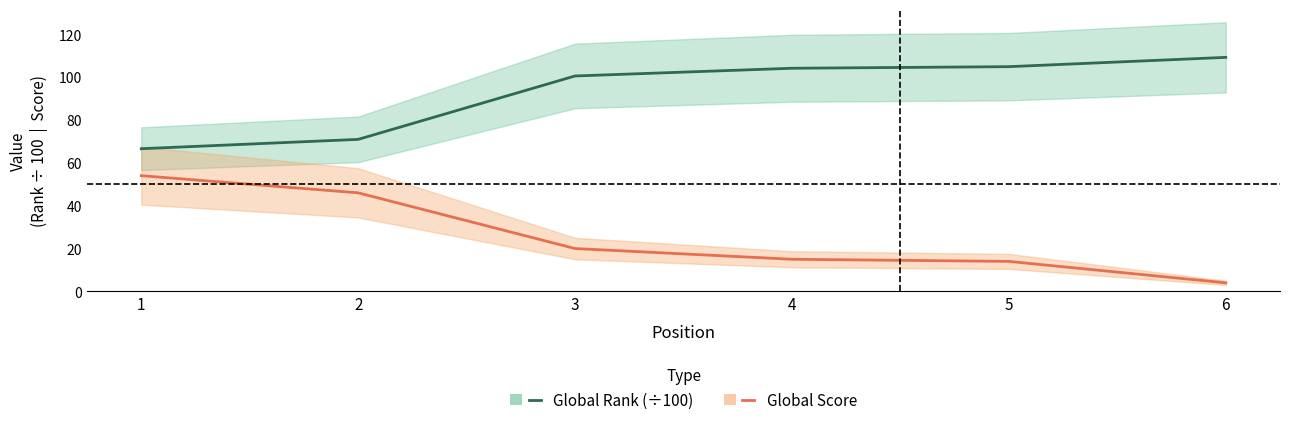

How many distinct data groups are displayed?

2